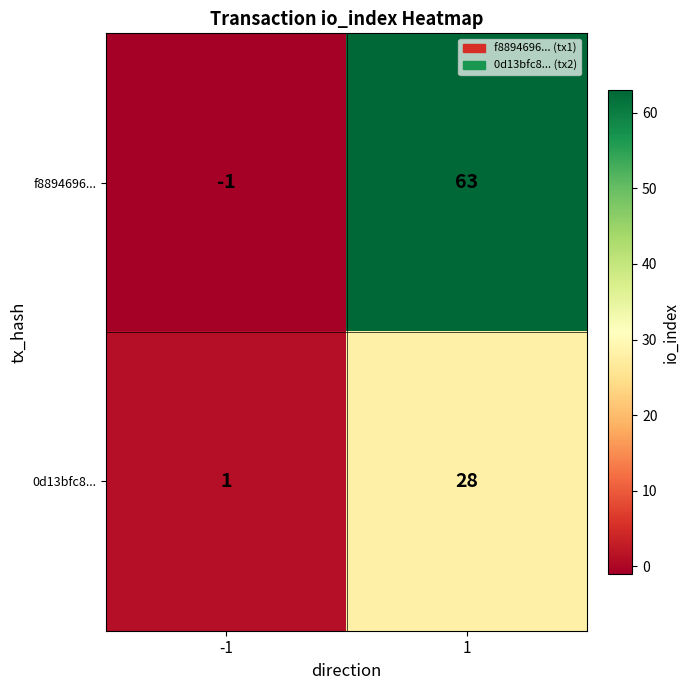

Rank the series at 1 from lowest to highest value.

0d13bfc8..., f8894696...